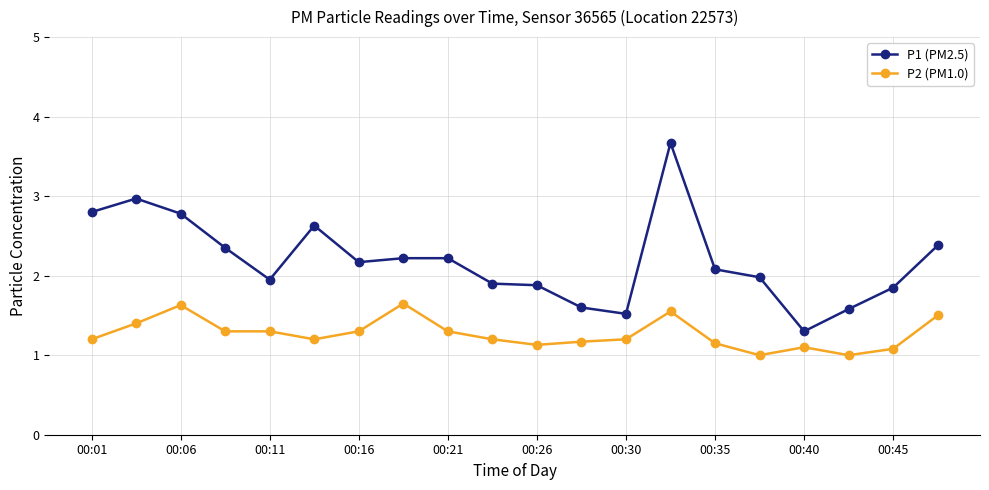

True or false: P2 (PM1.0) and P1 (PM2.5) cross at least once.

False